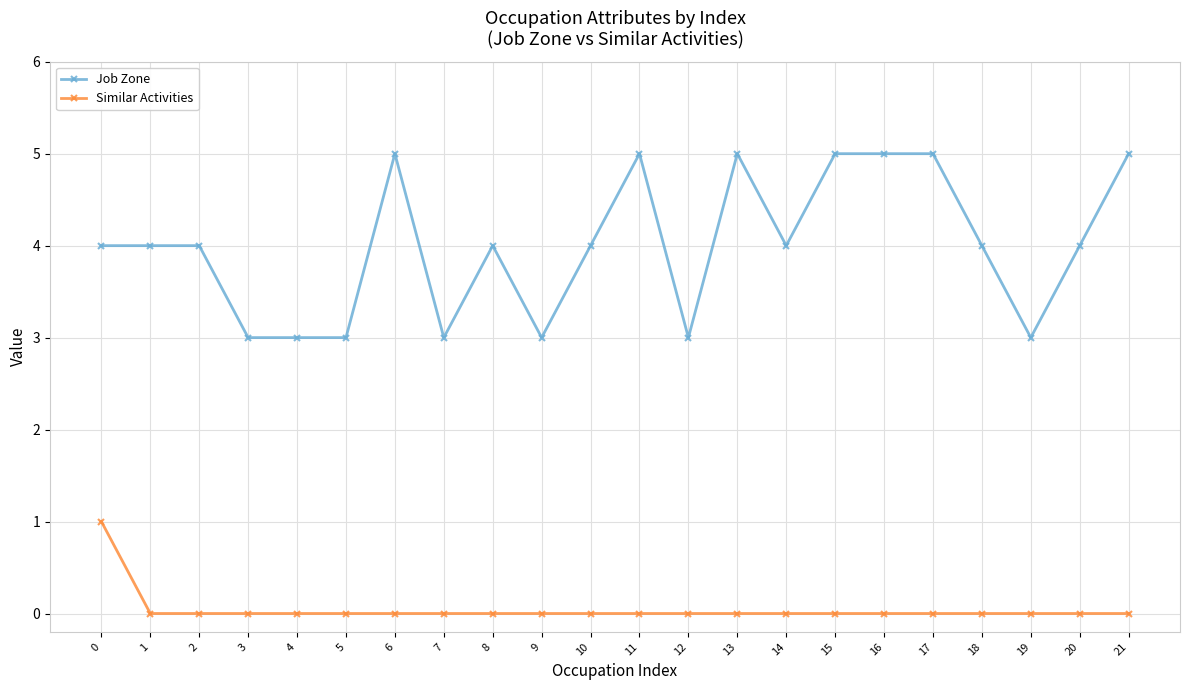

True or false: Similar Activities and Job Zone cross at least once.

False